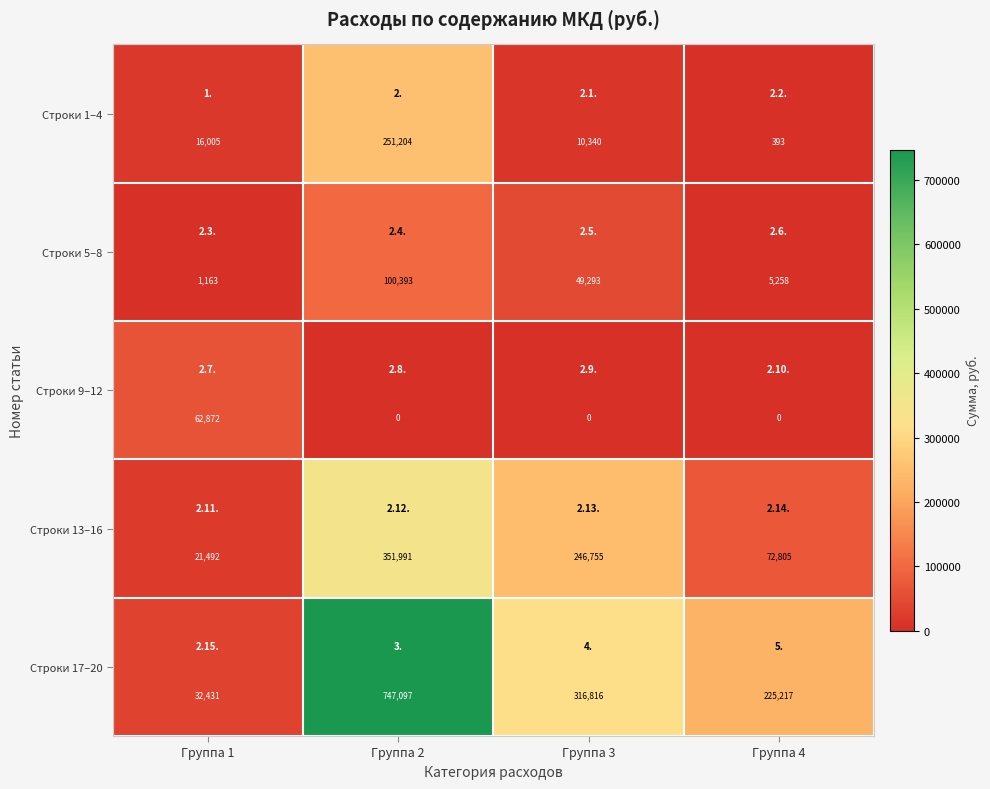

The Строки 5–8 series shows 1163.3 at Группа 1. True or false?

True